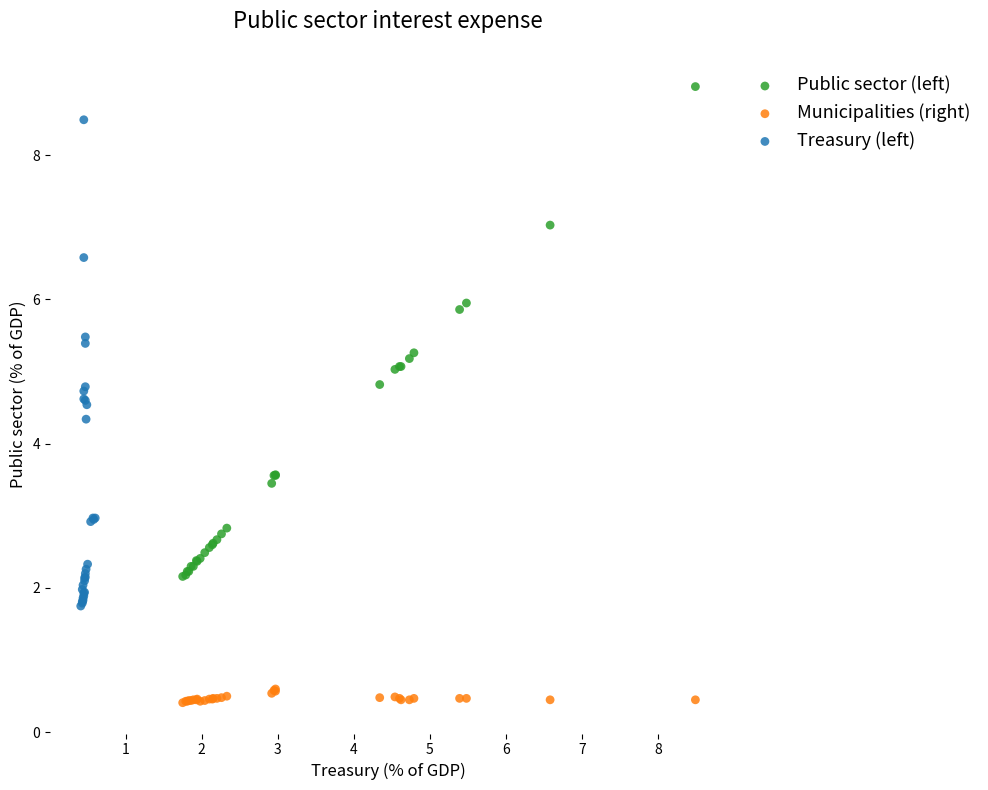

Which series reaches the minimum Y coordinate?

Municipalities (right)